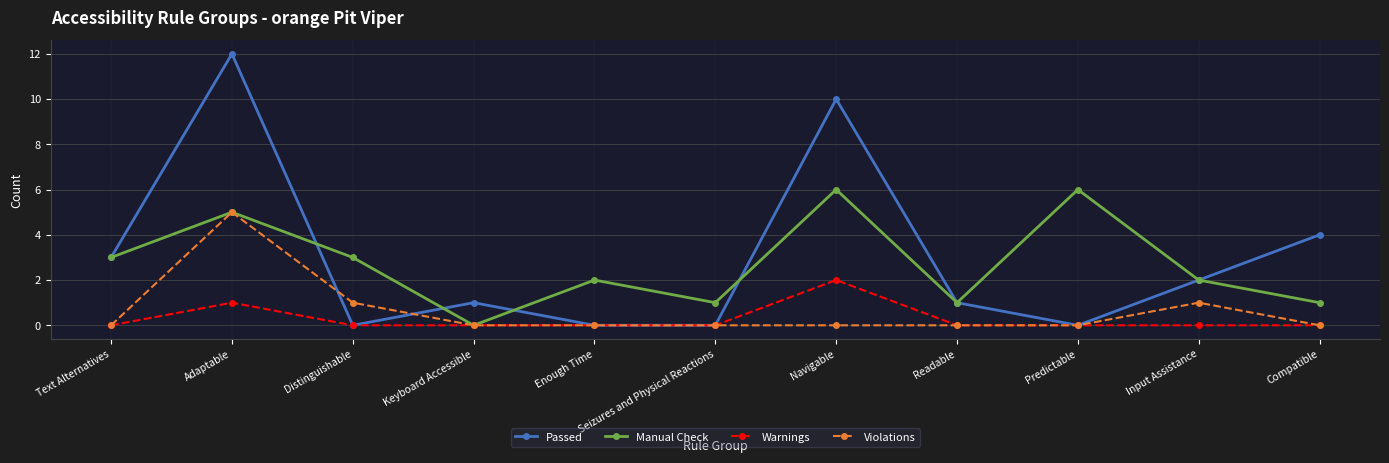

What value does the Manual Check series have at Seizures and Physical Reactions?

1